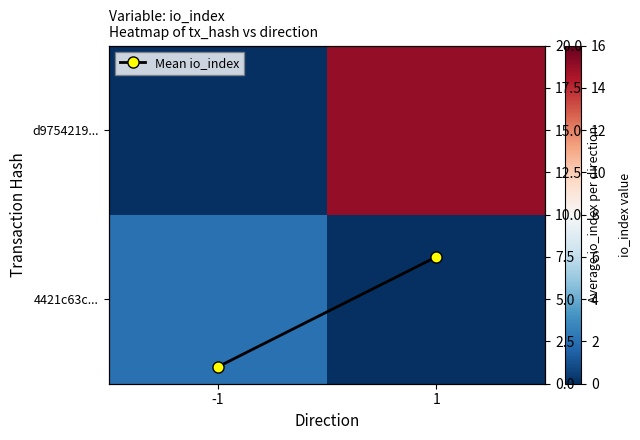

True or false: d9754219... has a value of 8.1 at 1.

False